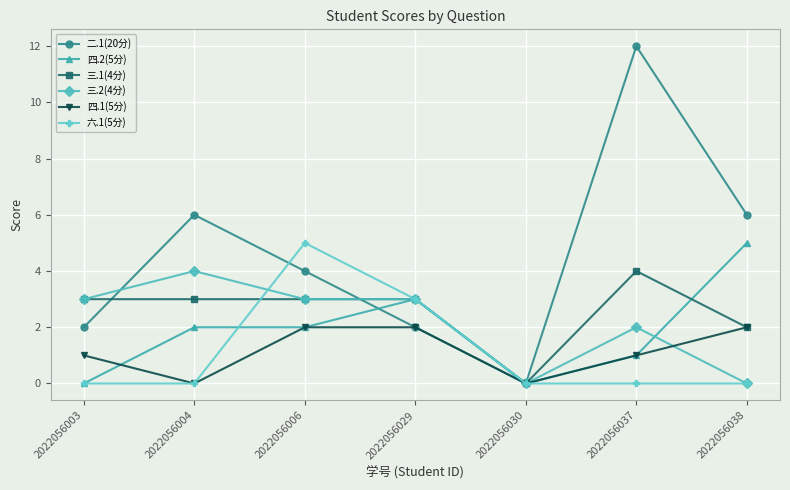

What is the value of the 四.2(5分) point at the 2nd from the left?

2